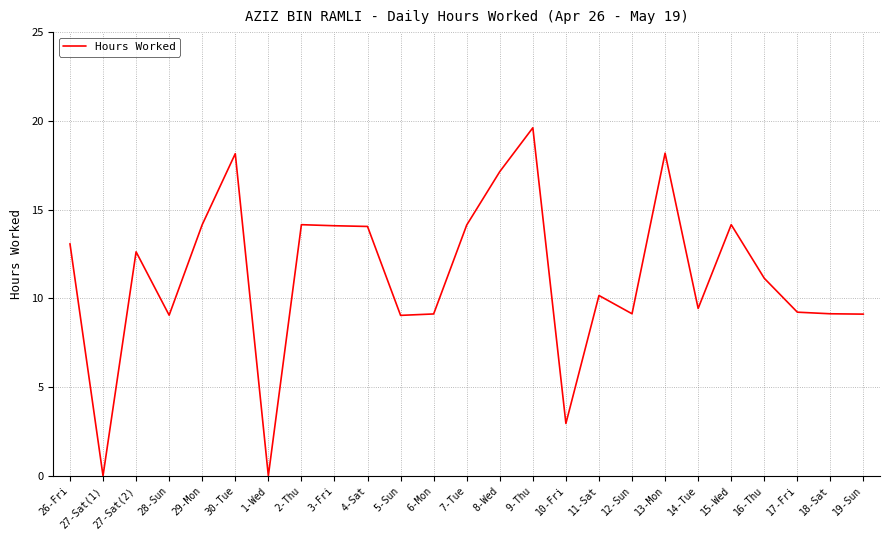

The chart shows a value of 31.0 at 13-Mon. True or false?

False